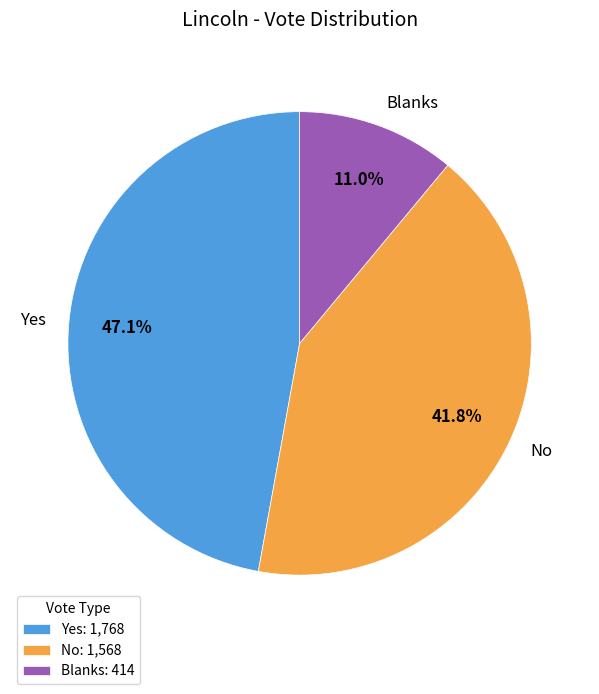

Rank the categories by value from highest to lowest.

Yes, No, Blanks